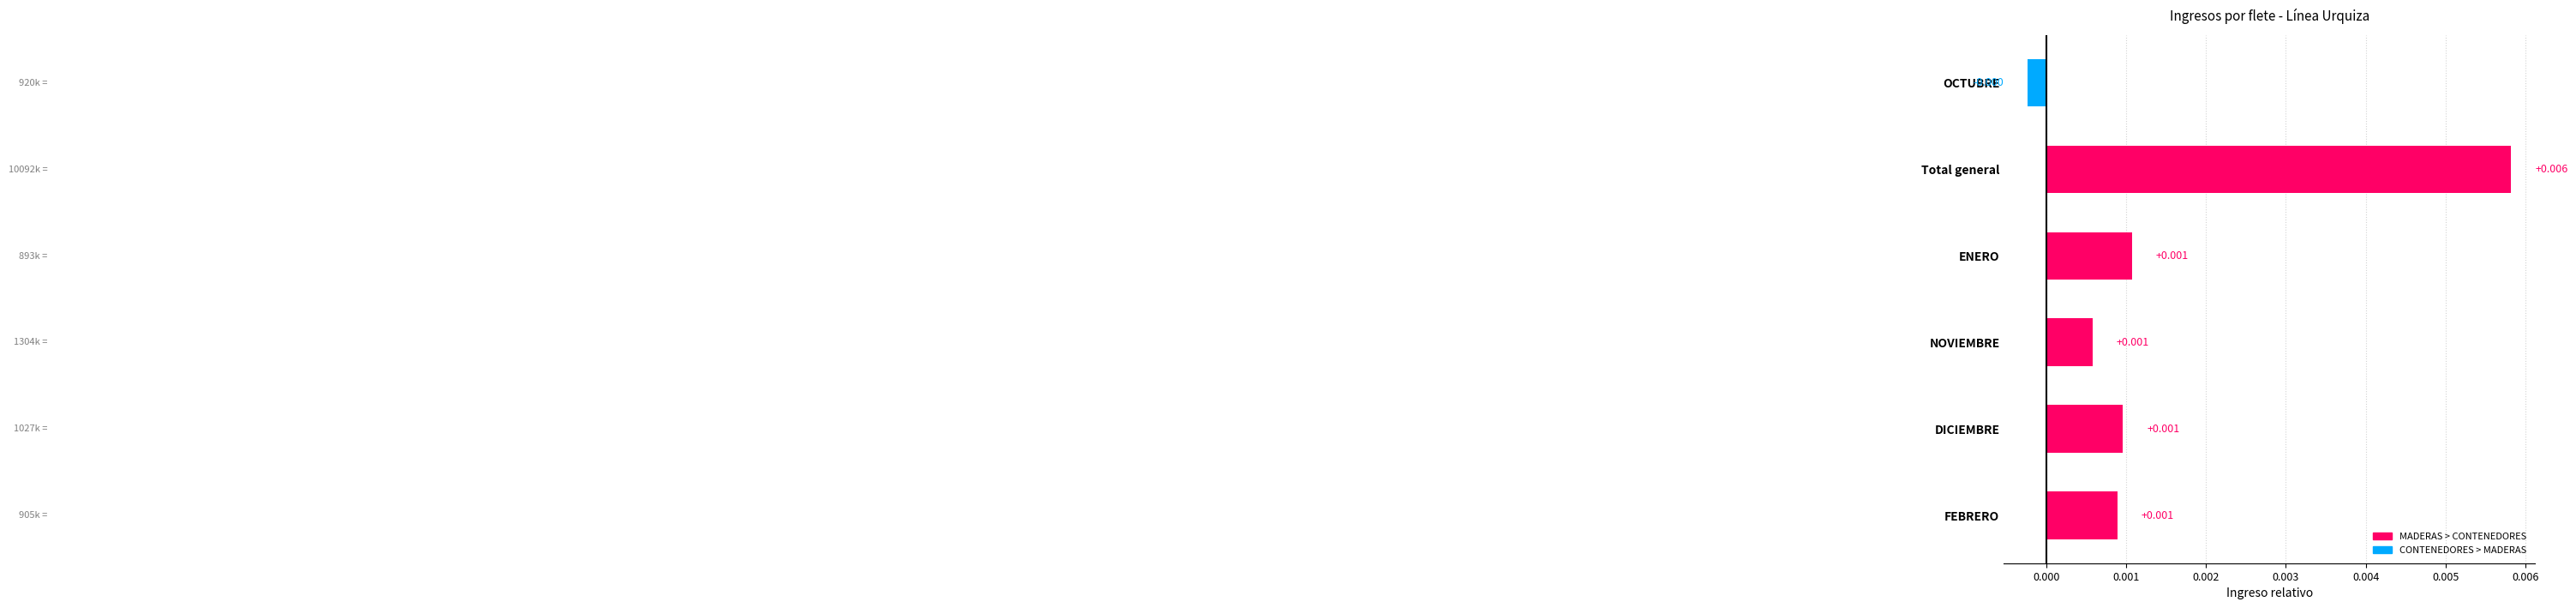

Between Total general and FEBRERO, which is larger?

Total general